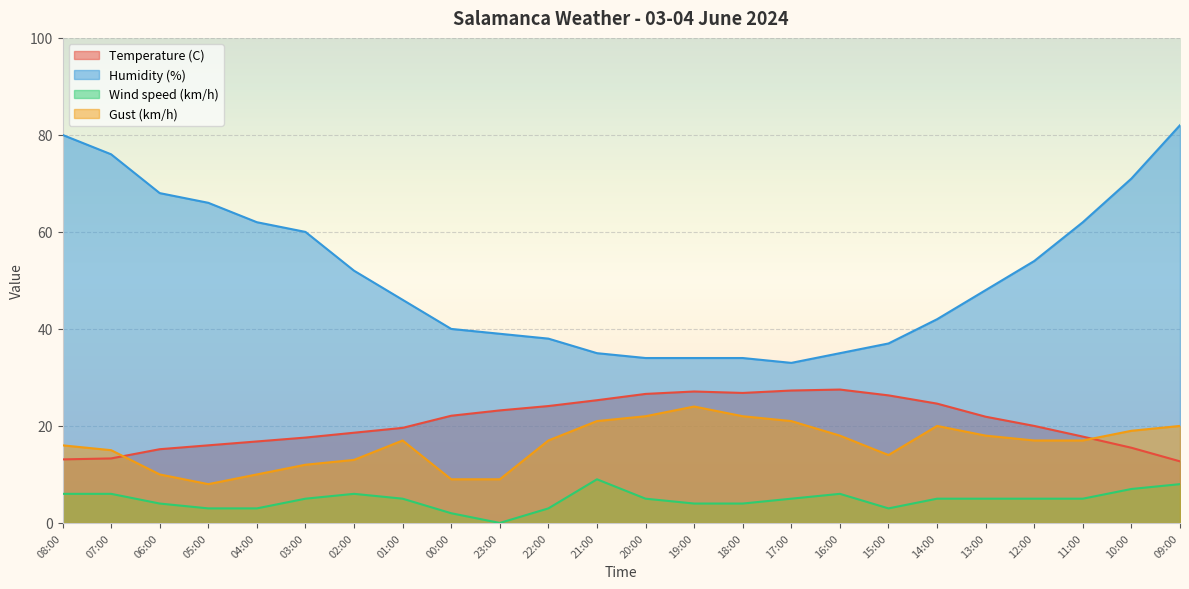

Reading left to right, what are all the values shown in this chart?

Temperature (C): 08:00=13.1	07:00=13.3	06:00=15.2	05:00=16.0	04:00=16.8	03:00=17.6	02:00=18.6	01:00=19.6	00:00=22.1	23:00=23.2	22:00=24.1	21:00=25.3	20:00=26.6	19:00=27.1	18:00=26.8	17:00=27.3	16:00=27.5	15:00=26.3	14:00=24.6	13:00=21.9	12:00=20.0	11:00=17.8	10:00=15.5	09:00=12.7
Humidity (%): 08:00=80.0	07:00=76.0	06:00=68.0	05:00=66.0	04:00=62.0	03:00=60.0	02:00=52.0	01:00=46.0	00:00=40.0	23:00=39.0	22:00=38.0	21:00=35.0	20:00=34.0	19:00=34.0	18:00=34.0	17:00=33.0	16:00=35.0	15:00=37.0	14:00=42.0	13:00=48.0	12:00=54.0	11:00=62.0	10:00=71.0	09:00=82.0
Wind speed (km/h): 08:00=6.0	07:00=6.0	06:00=4.0	05:00=3.0	04:00=3.0	03:00=5.0	02:00=6.0	01:00=5.0	00:00=2.0	23:00=0.0	22:00=3.0	21:00=9.0	20:00=5.0	19:00=4.0	18:00=4.0	17:00=5.0	16:00=6.0	15:00=3.0	14:00=5.0	13:00=5.0	12:00=5.0	11:00=5.0	10:00=7.0	09:00=8.0
Gust (km/h): 08:00=16.0	07:00=15.0	06:00=10.0	05:00=8.0	04:00=10.0	03:00=12.0	02:00=13.0	01:00=17.0	00:00=9.0	23:00=9.0	22:00=17.0	21:00=21.0	20:00=22.0	19:00=24.0	18:00=22.0	17:00=21.0	16:00=18.0	15:00=14.0	14:00=20.0	13:00=18.0	12:00=17.0	11:00=17.0	10:00=19.0	09:00=20.0